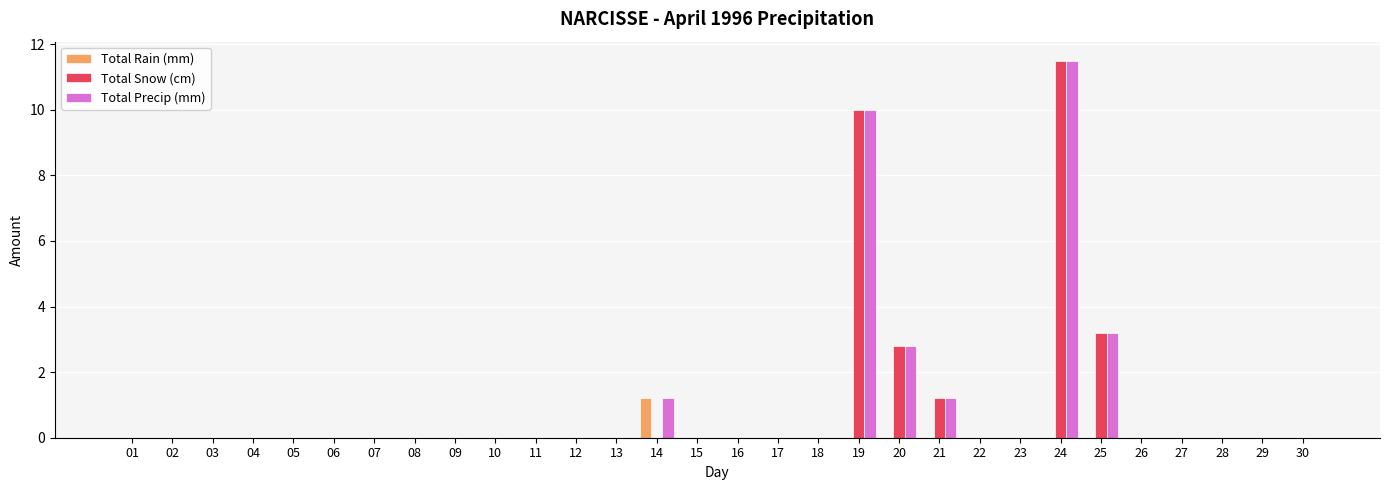

Count the number of data series in this chart.

3